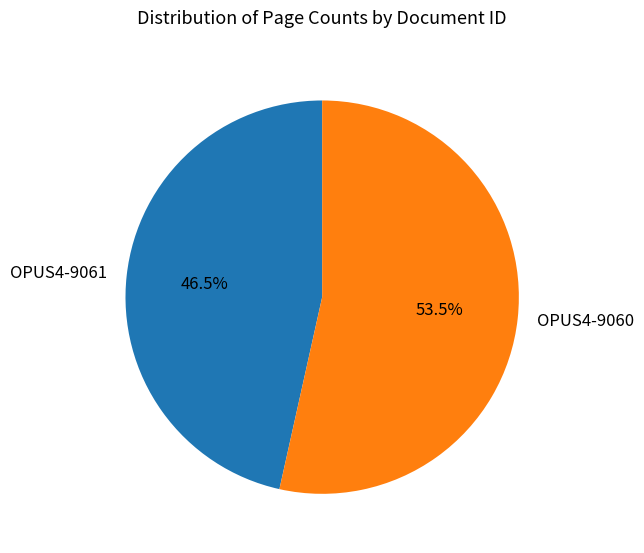

To the nearest percent, what is the difference between the largest and smallest slice percentages?

7%